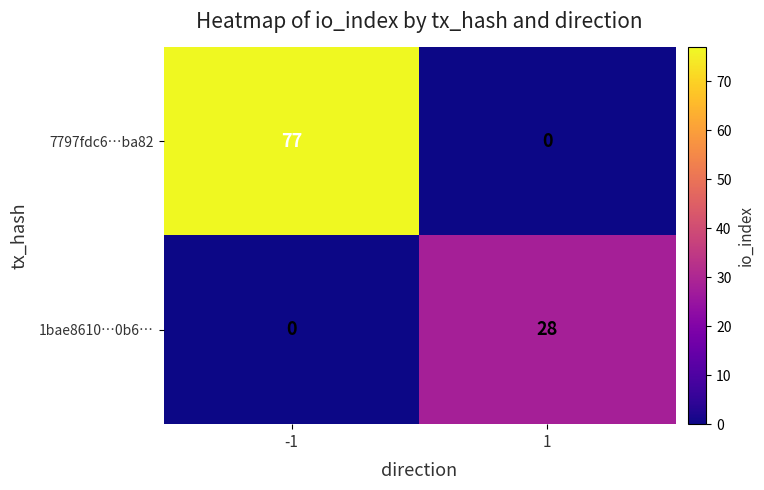

What is the sum of all 7797fdc6…ba82 values?

77